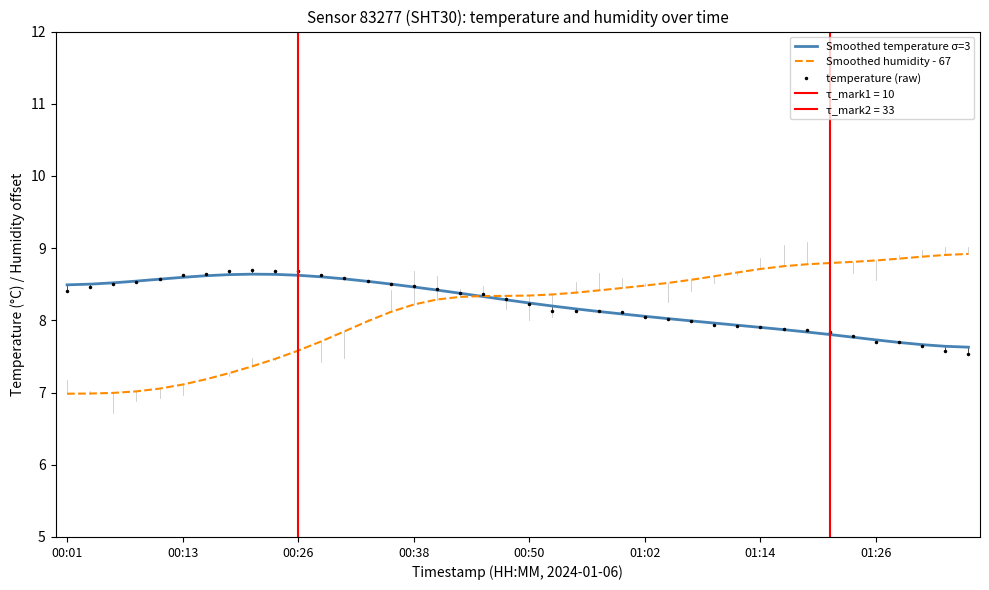

Which series changed the most between 27 and 39?

temperature (raw)